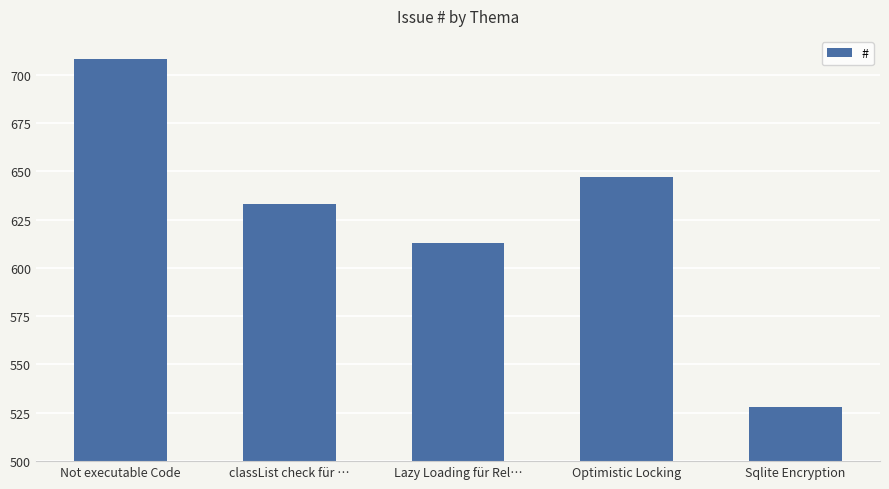

What is the difference between the second highest and minimum values?

119